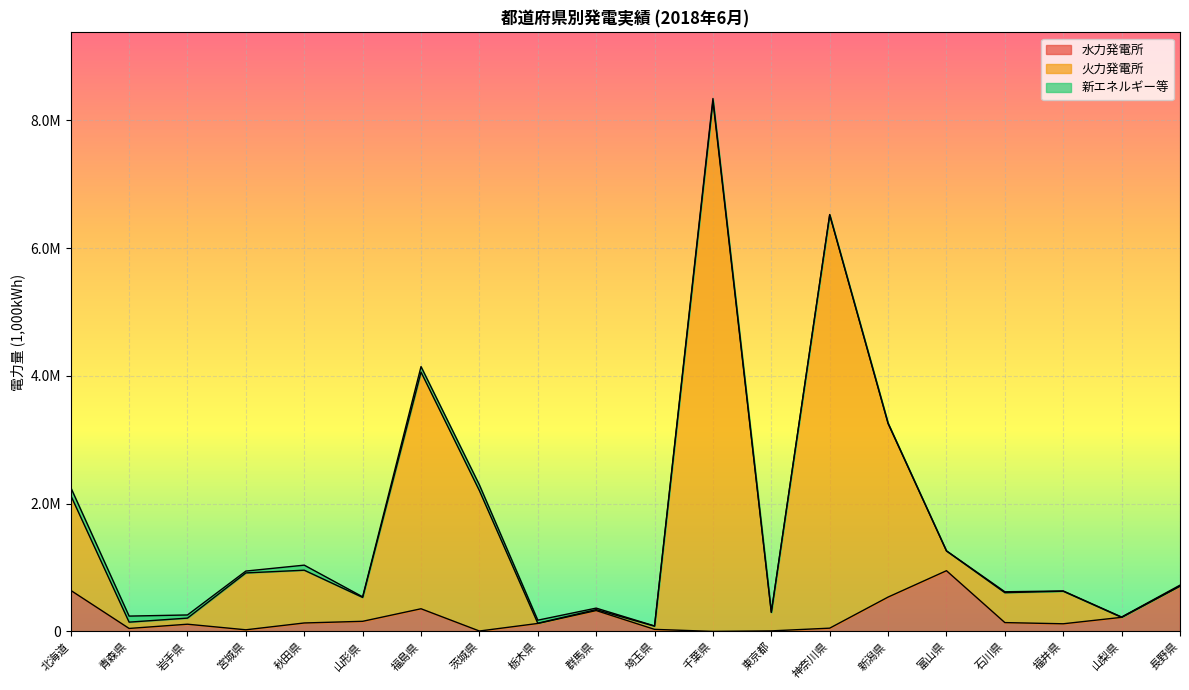

Between 埼玉県 and 山梨県, which series saw the biggest shift?

水力発電所